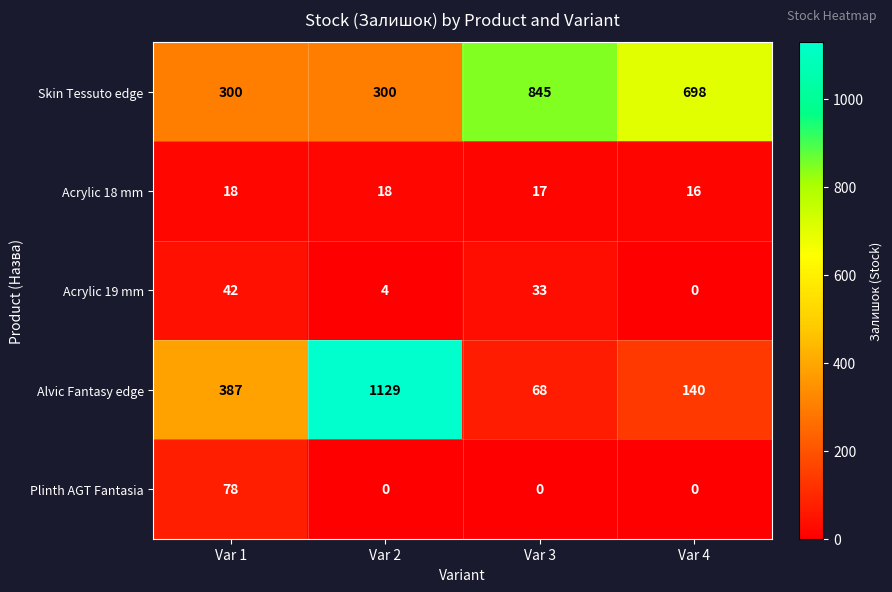

Reading left to right, what are all the values shown in this chart?

Skin Tessuto edge: 300	300	845	698
Acrylic 18 mm: 18	18	17	16
Acrylic 19 mm: 42	4	33	0
Alvic Fantasy edge: 387	1129	68	140
Plinth AGT Fantasia: 78	0	0	0